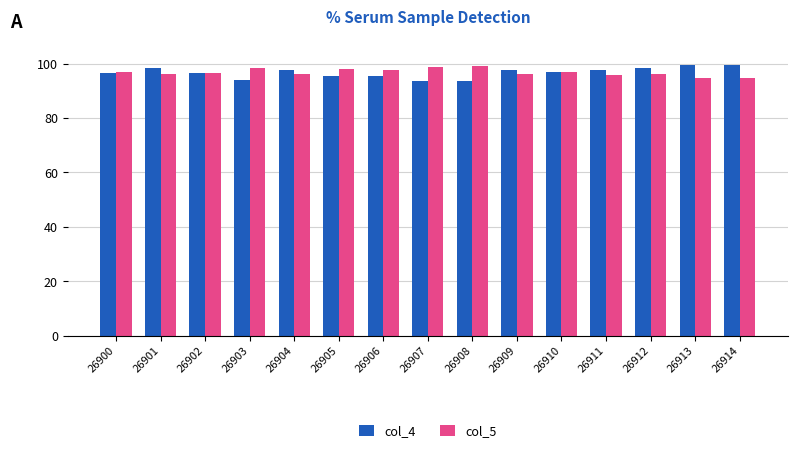

True or false: col_5 has a value of 140.9 at 26910.

False